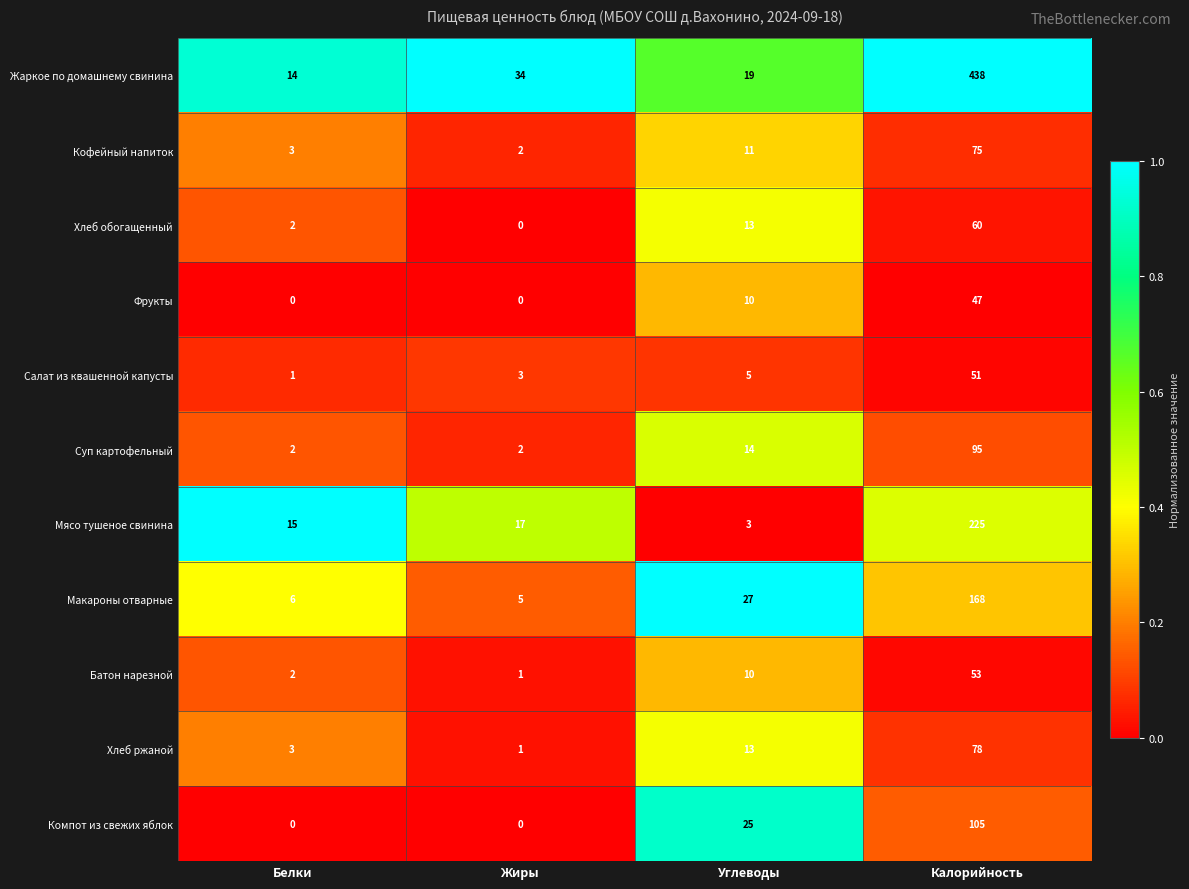

What value does the Компот из свежих яблок series have at Углеводы?

25